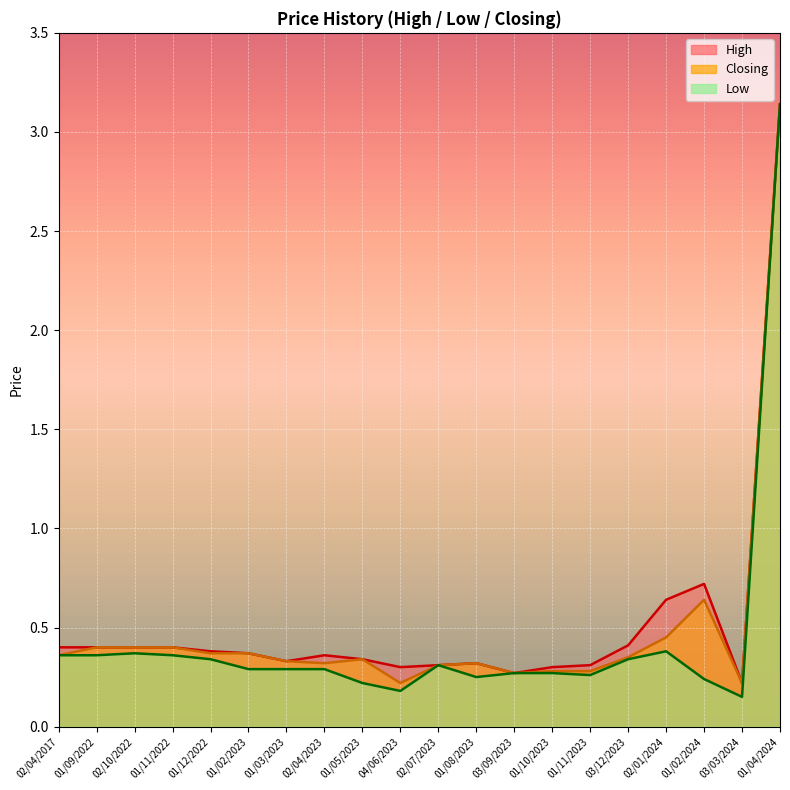

What is the difference between the maximum and minimum values in the Low (line) series?

3.0